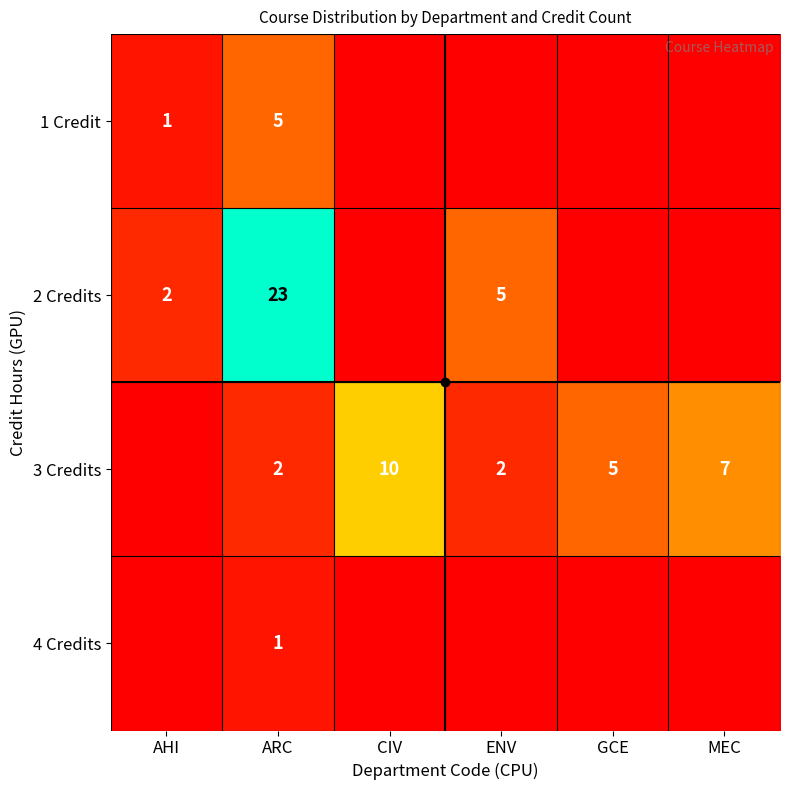

Is it true that 3 Credits equals 3 at ARC?

False